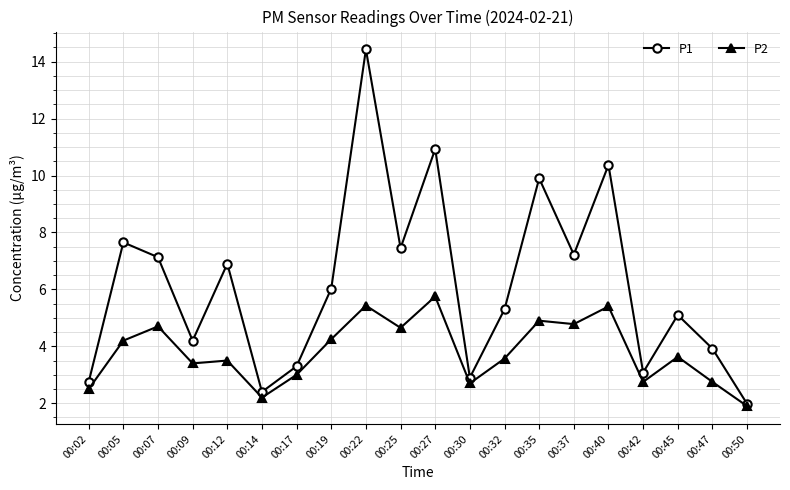

At which category is the sum across all series the highest?

00:22